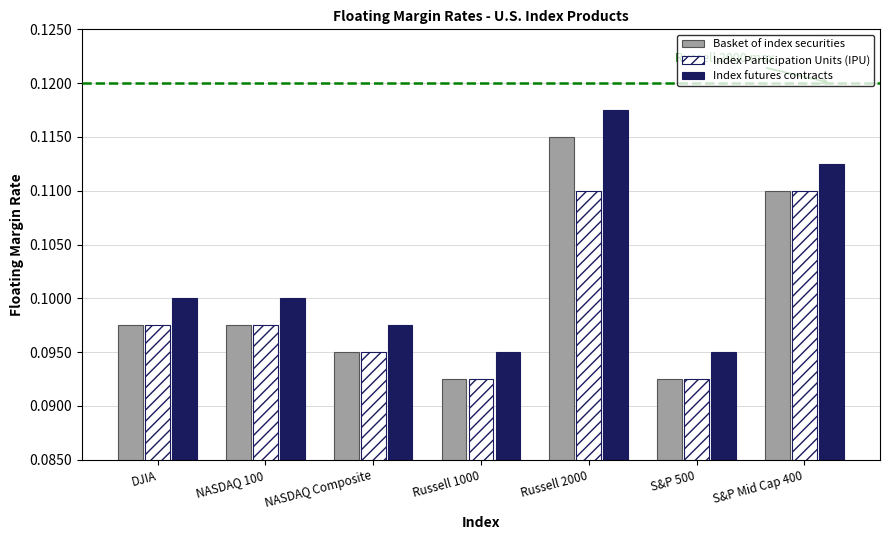

Rank the series by their maximum value, from lowest to highest.

Index Participation Units (IPU), Basket of index securities, Index futures contracts